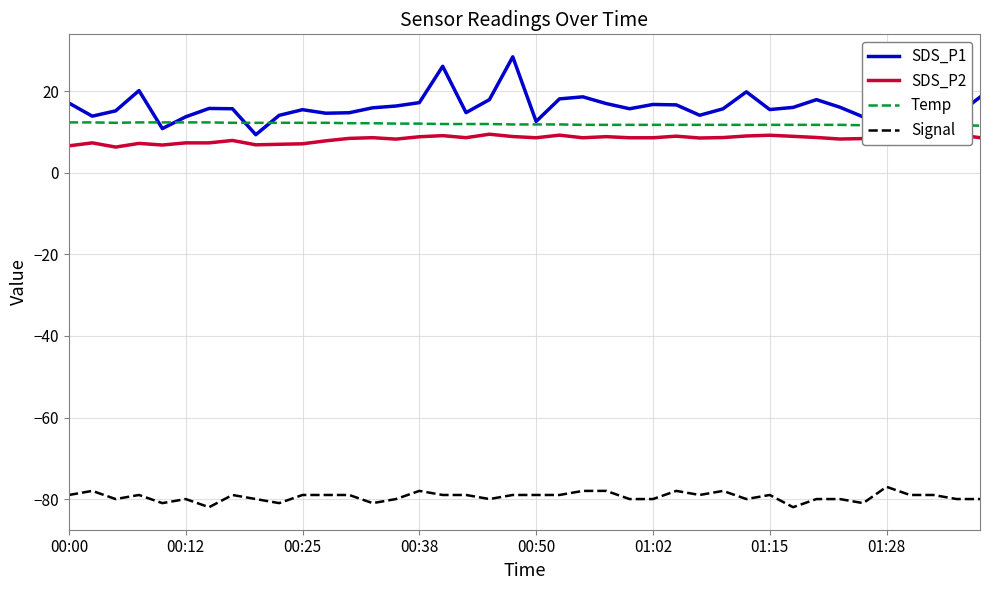

At how many categories does at least one series exceed -54?

40